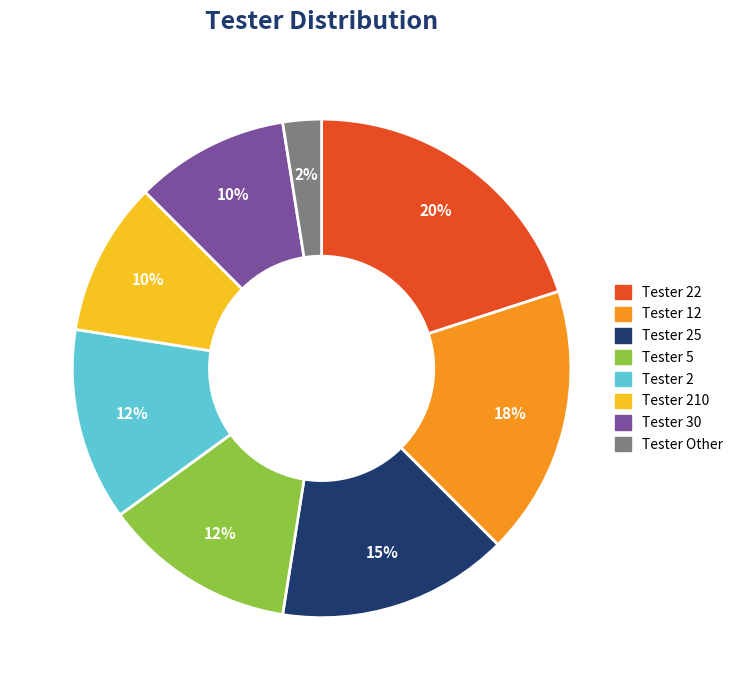

To the nearest percent, what percentage of the pie is Tester 30?

10%